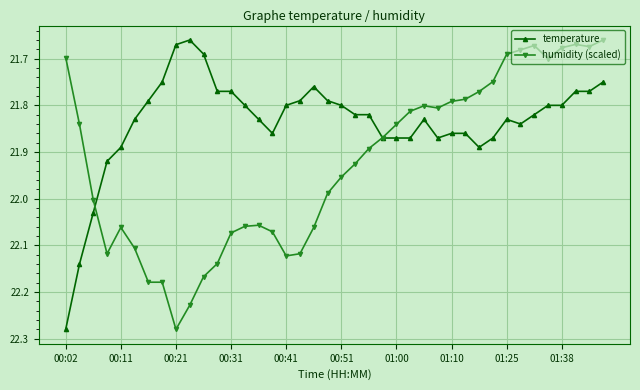

True or false: temperature has more than 0 points higher than both neighbors.

True